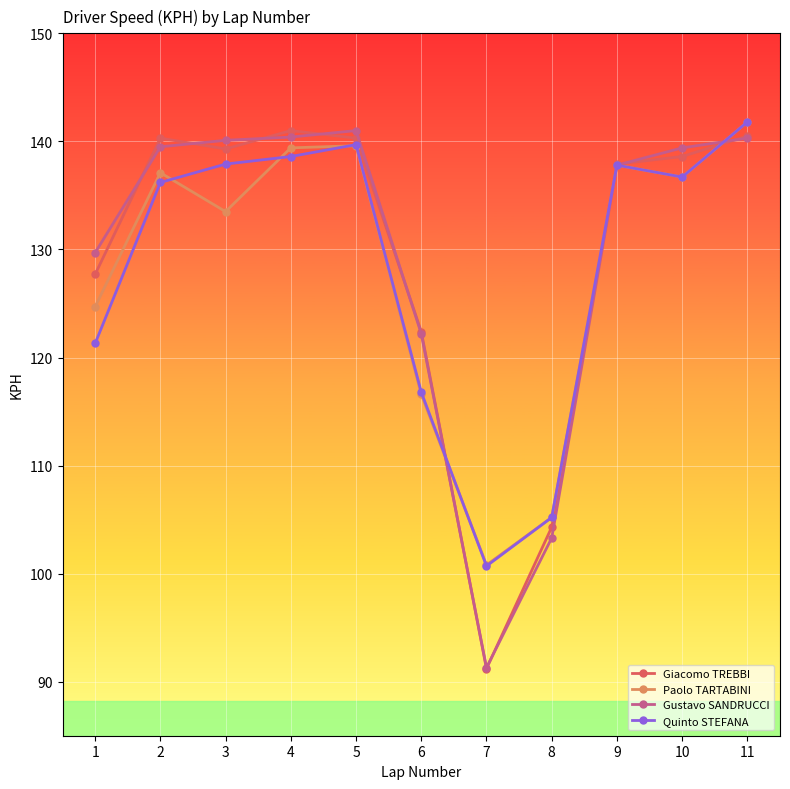

At which category is the sum across all series the highest?

11